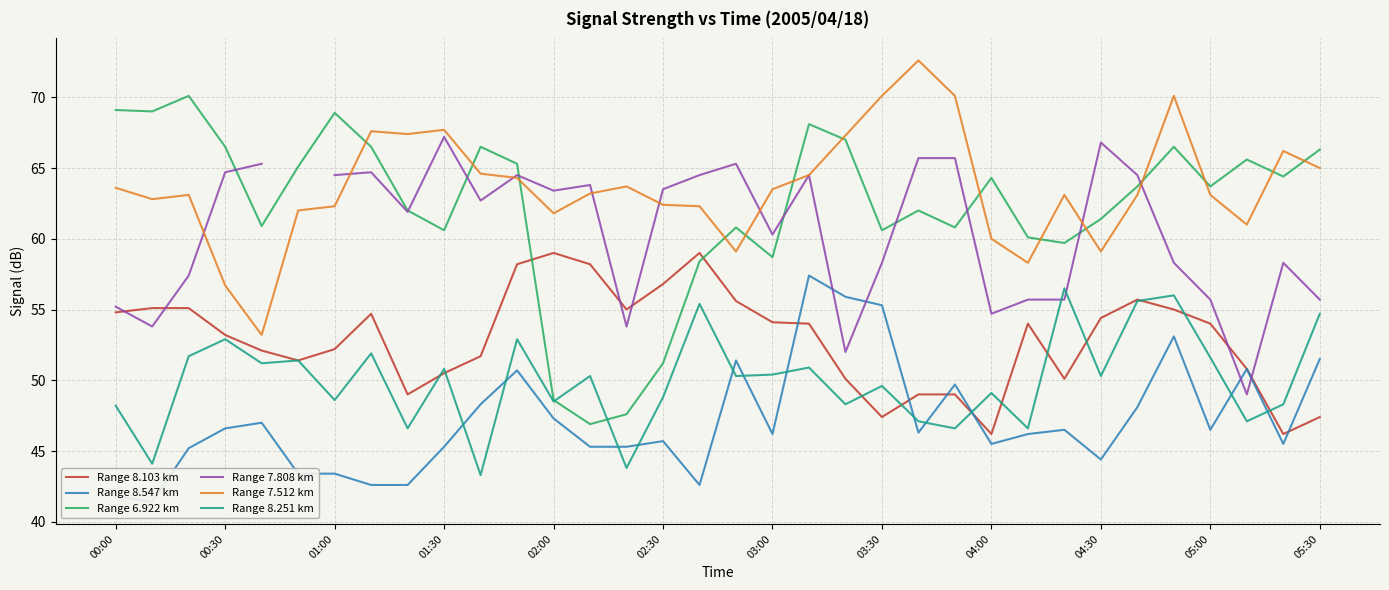

How many series are shown in this chart?

6